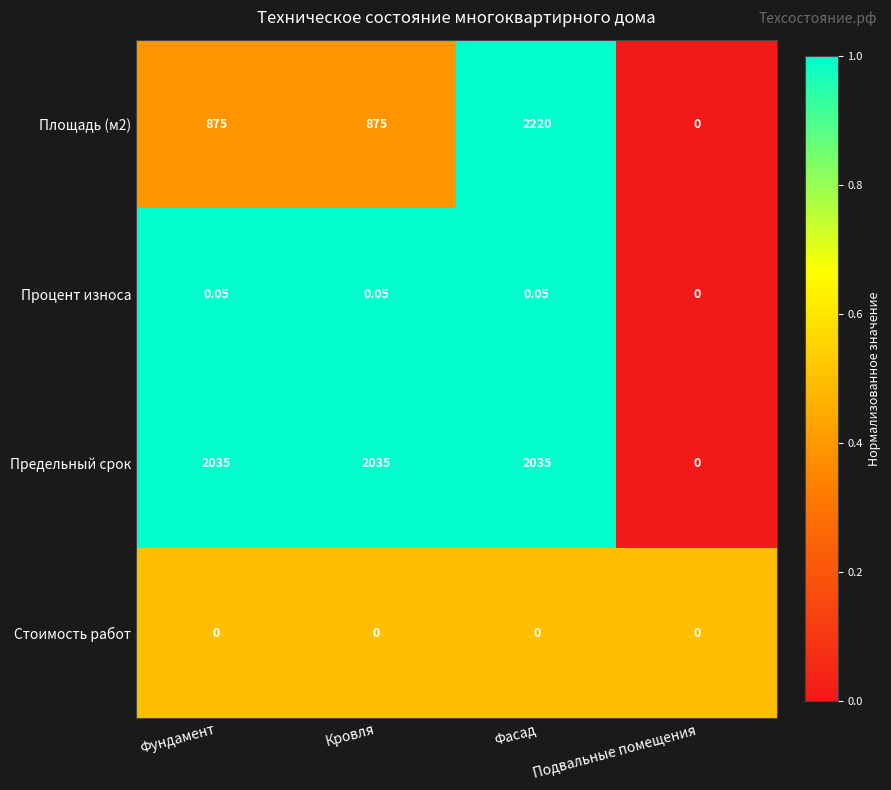

List the series in order of their peak value, highest first.

Площадь (м2), Предельный срок, Процент износа, Стоимость работ